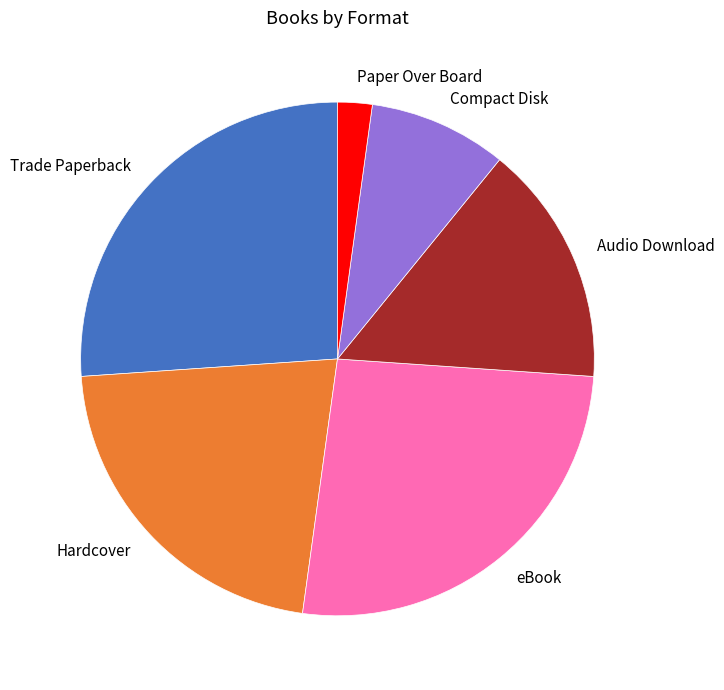

Does Paper Over Board account for over 50% of the chart?

No